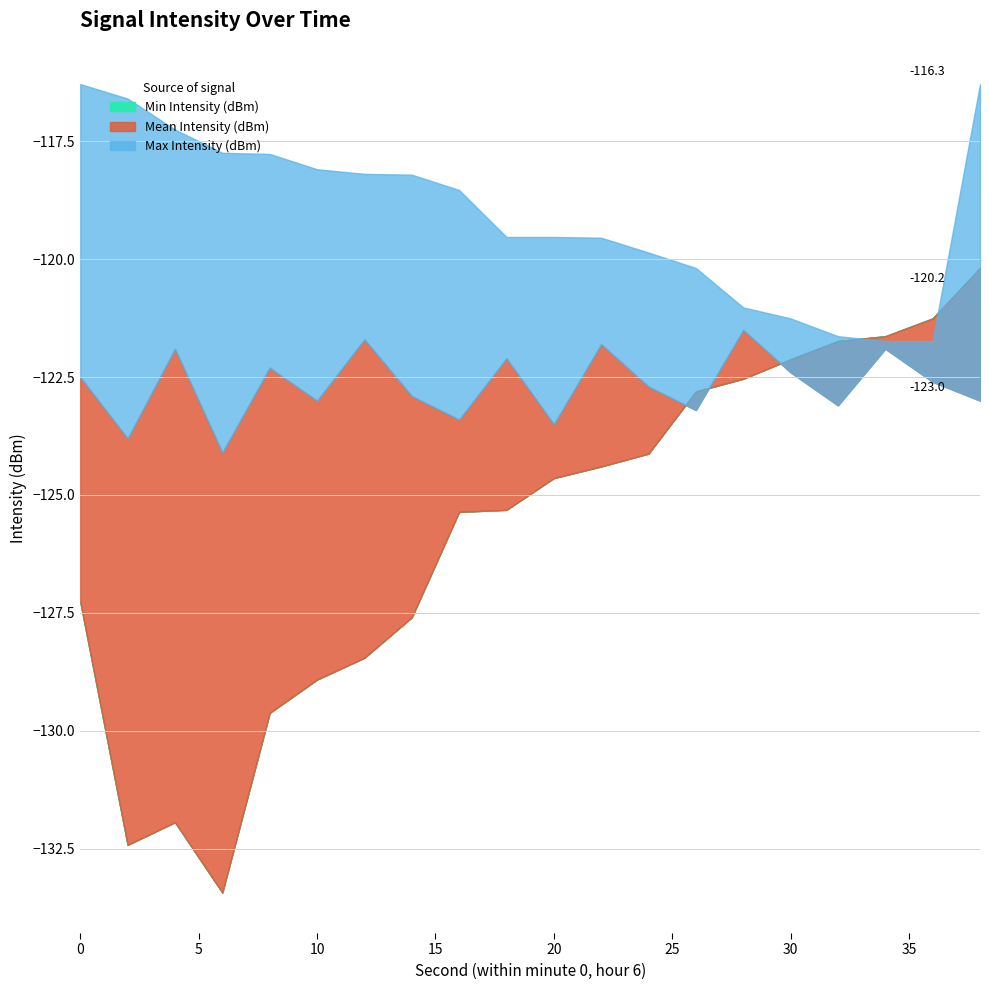

What is the difference between the maximum and minimum values in the Min Intensity (dBm) series?

13.2